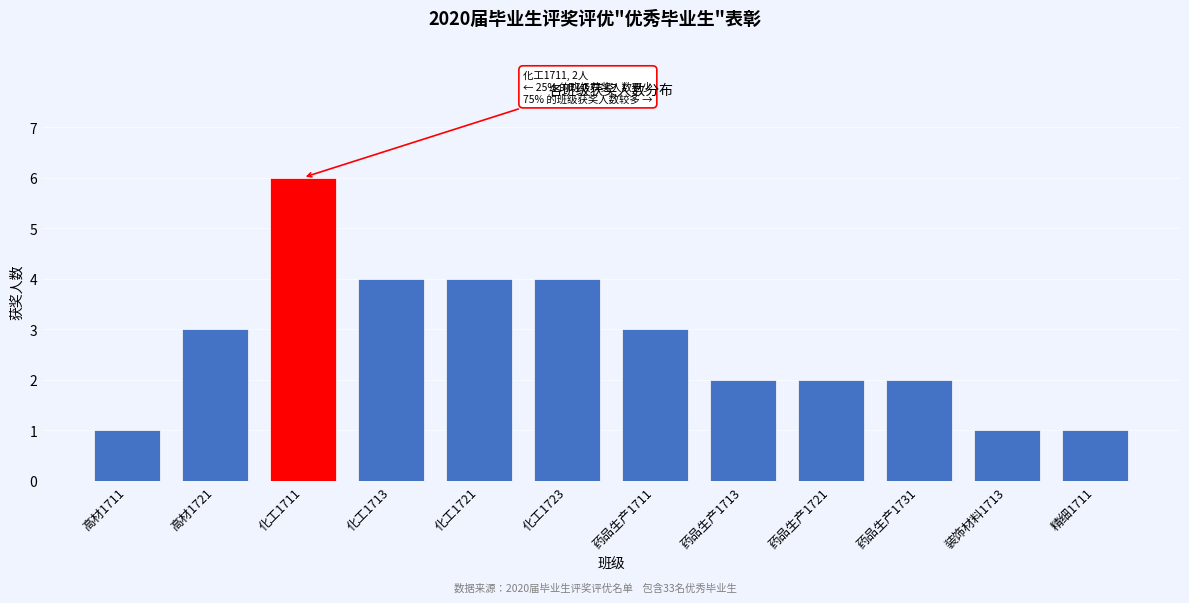

Reading right to left, what are all the values shown in this chart?

精细1711=1	装饰材料1713=1	药品生产1731=2	药品生产1721=2	药品生产1713=2	药品生产1711=3	化工1723=4	化工1721=4	化工1713=4	化工1711=6	高材1721=3	高材1711=1